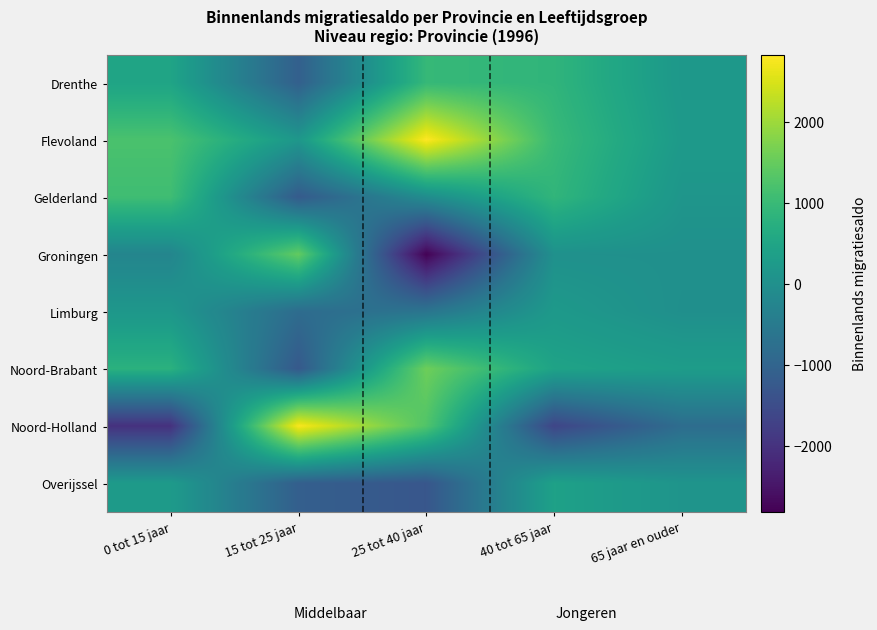

Between 15 tot 25 jaar and 25 tot 40 jaar, which series saw the biggest shift?

Groningen